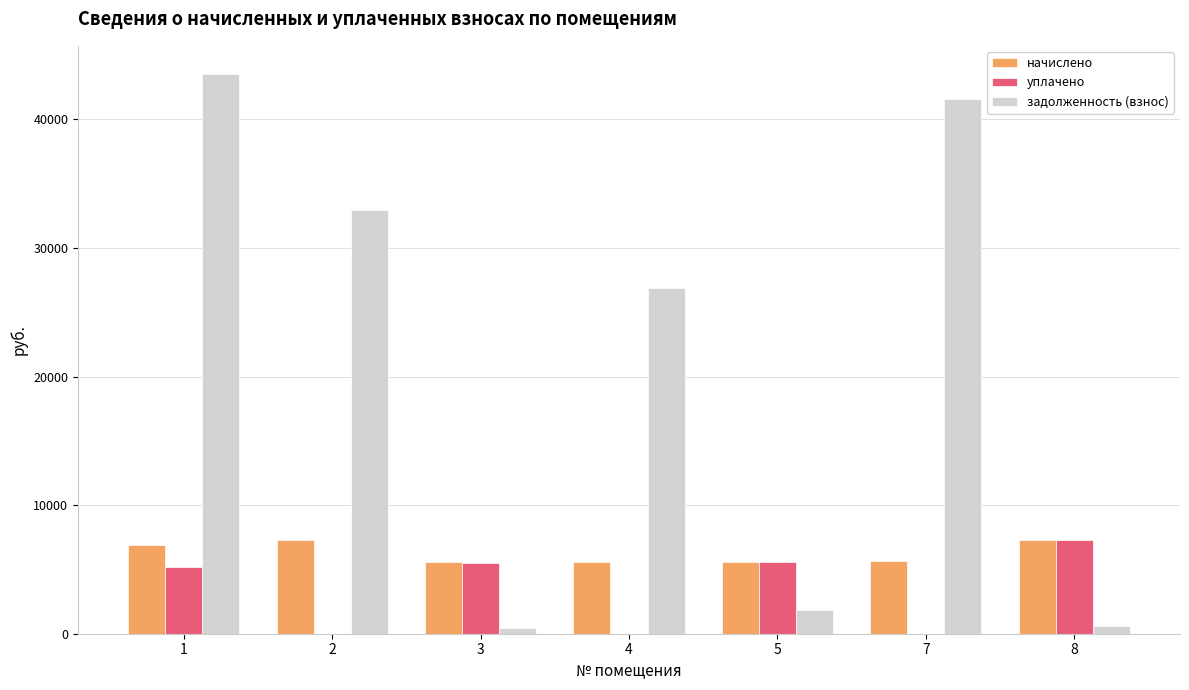

Which series changed the most between 1 and 4?

задолженность (взнос)